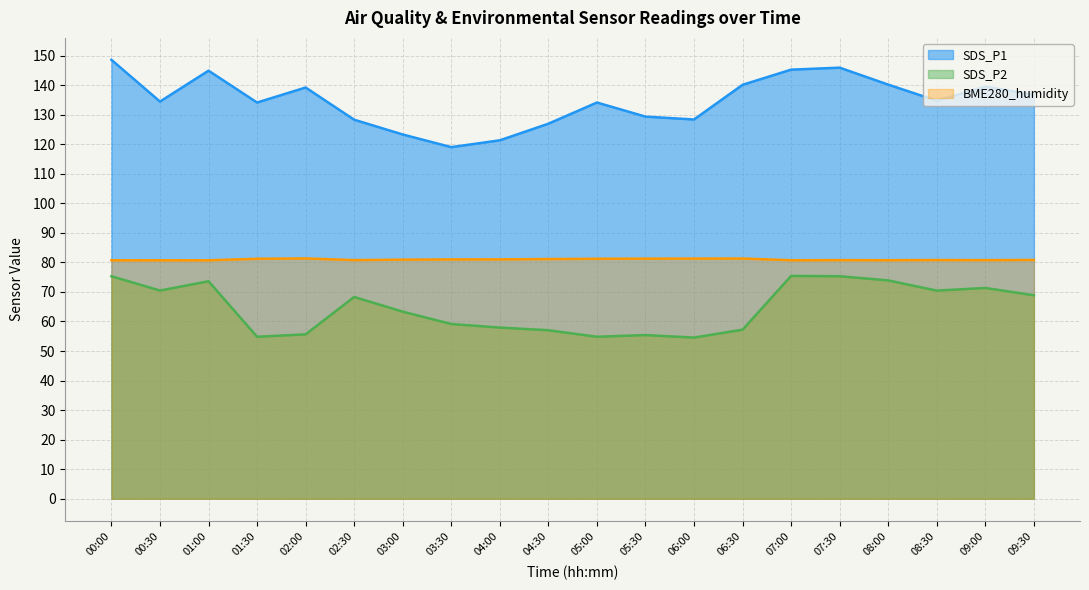

How many interior local peaks does the BME280_humidity series have?

4